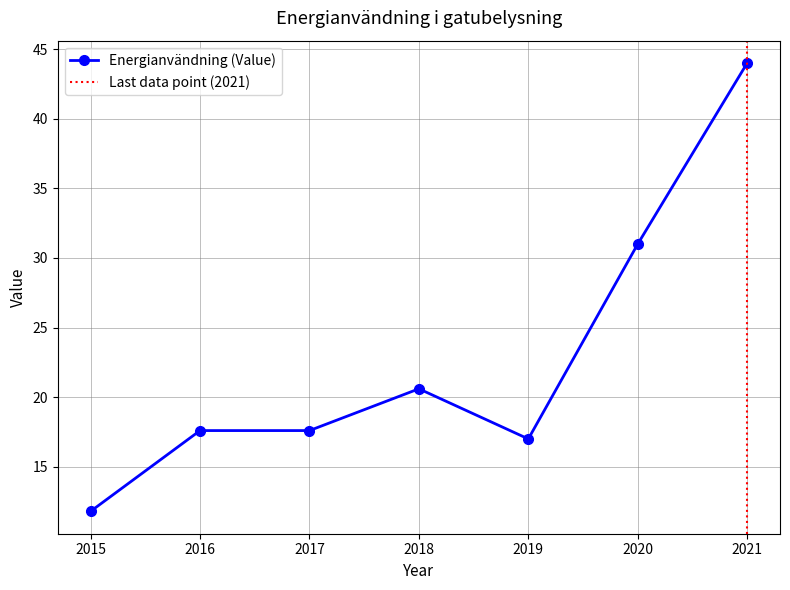

Which label corresponds to the smallest value in the chart?

2015